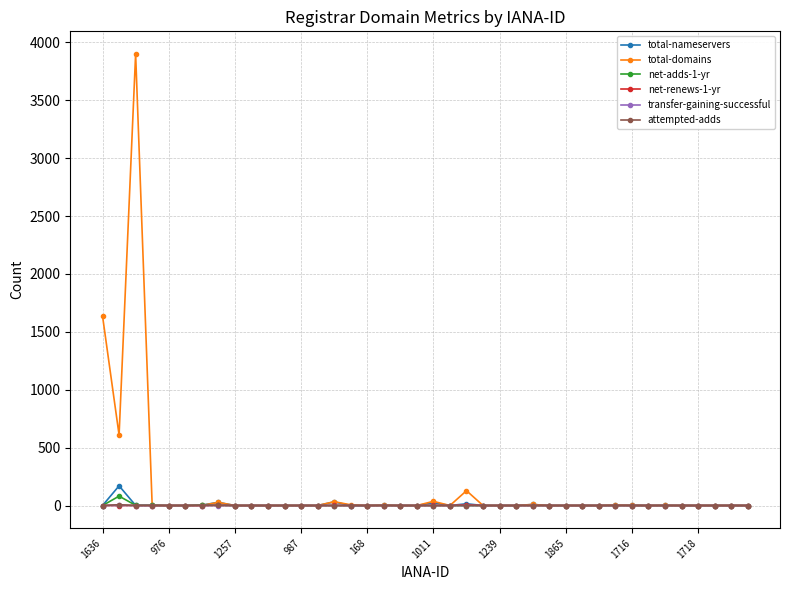

Which series has the largest range (max minus min)?

total-domains